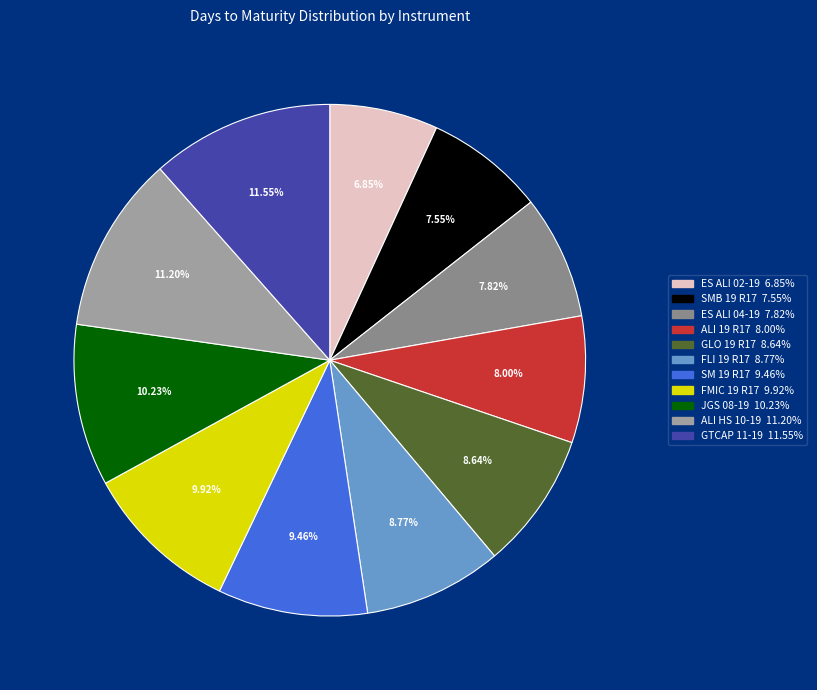

What percentage is the ES ALI 02-19 slice, to the nearest percent?

7%